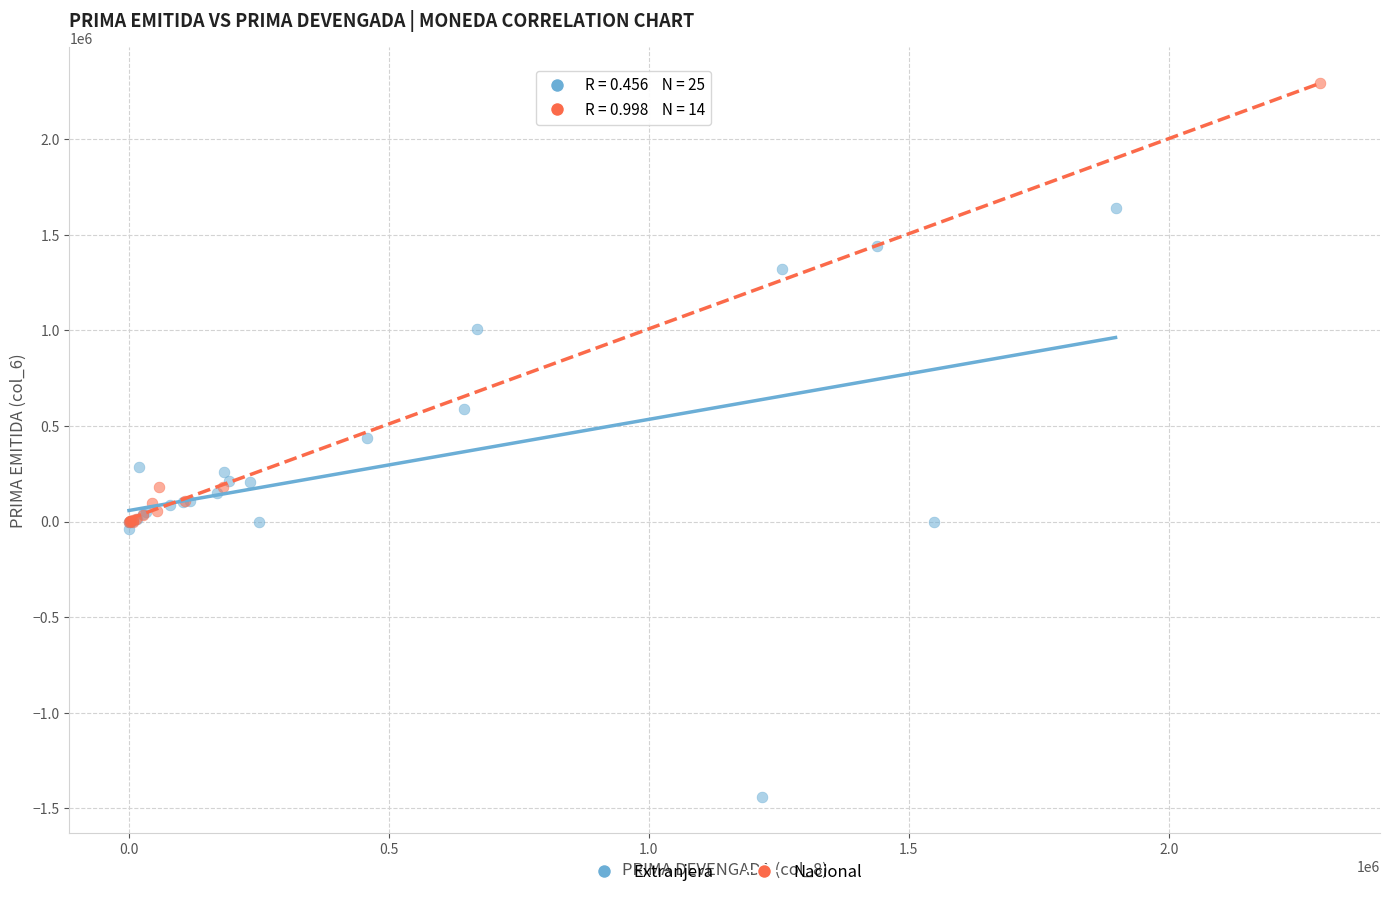

Which series reaches the minimum Y coordinate?

Extranjera